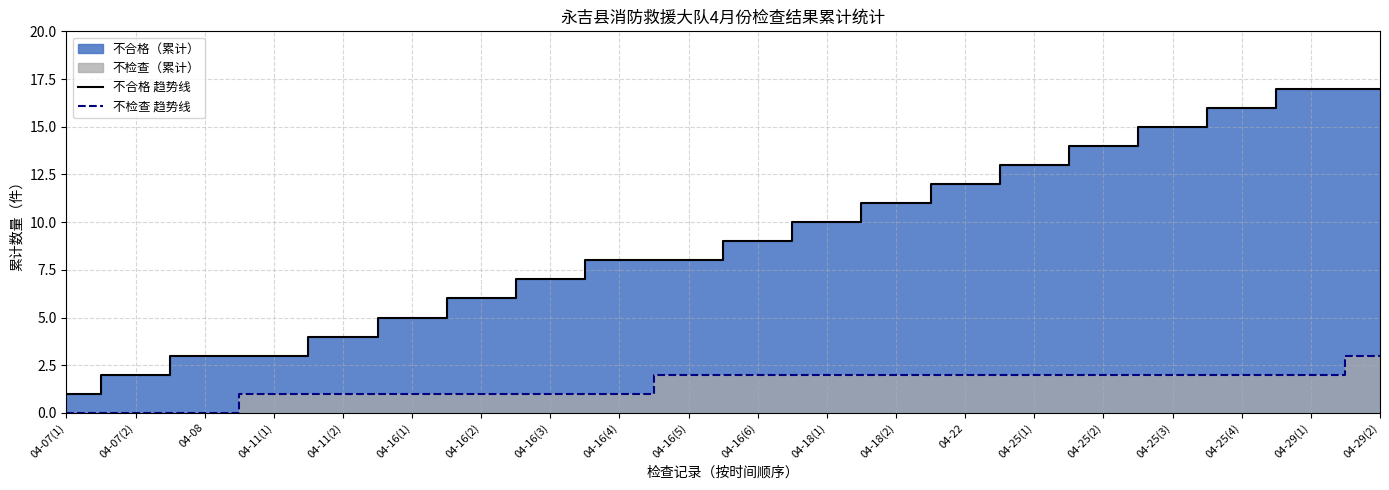

At which label is 不检查 趋势线 closest to 1?

04-11(1)